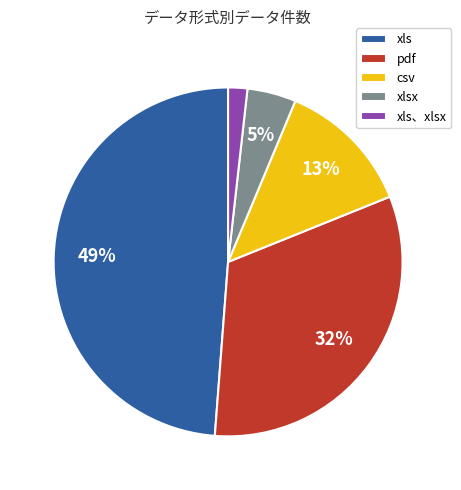

Does pdf represent more than half of the total?

No